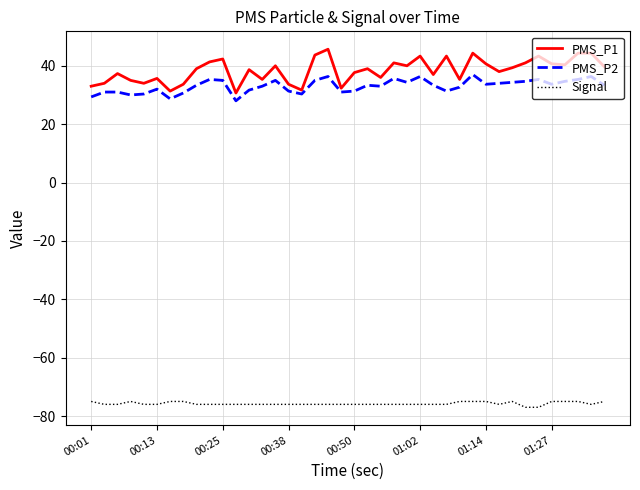

True or false: PMS_P1 and Signal intersect in this chart.

False